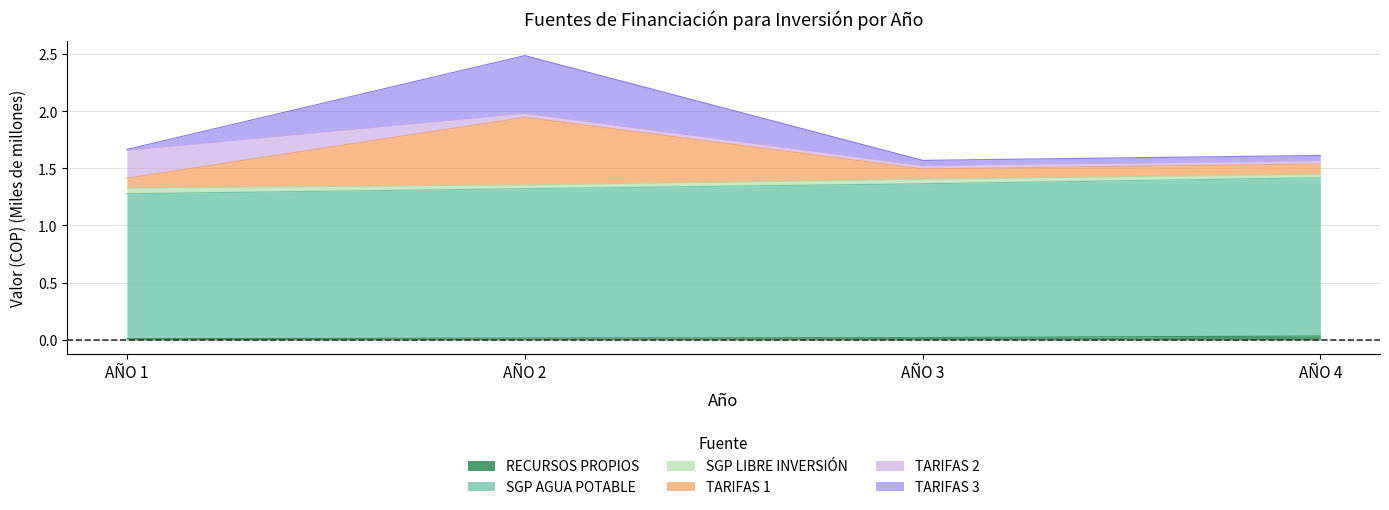

At which category is the sum across all series the highest?

AÑO 2